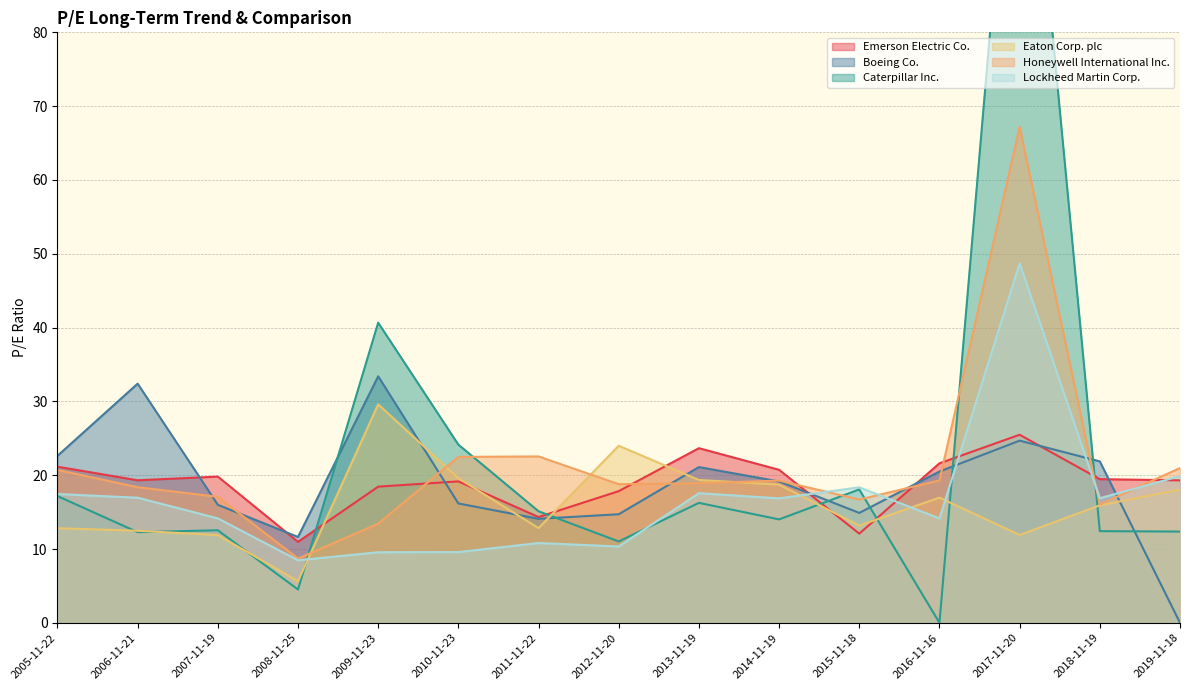

At which label does Boeing Co. first exceed 19?

2005-11-22